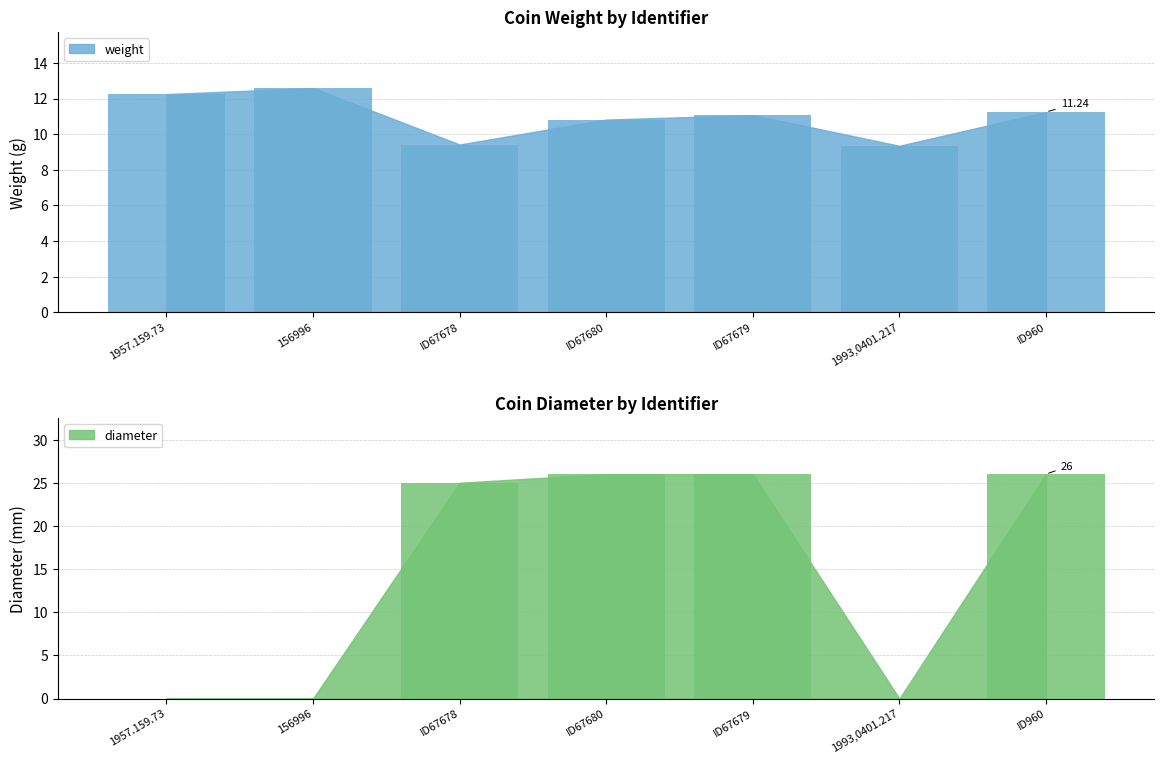

What is the sum of the diameter values at 156996 and ID67680?

26.0